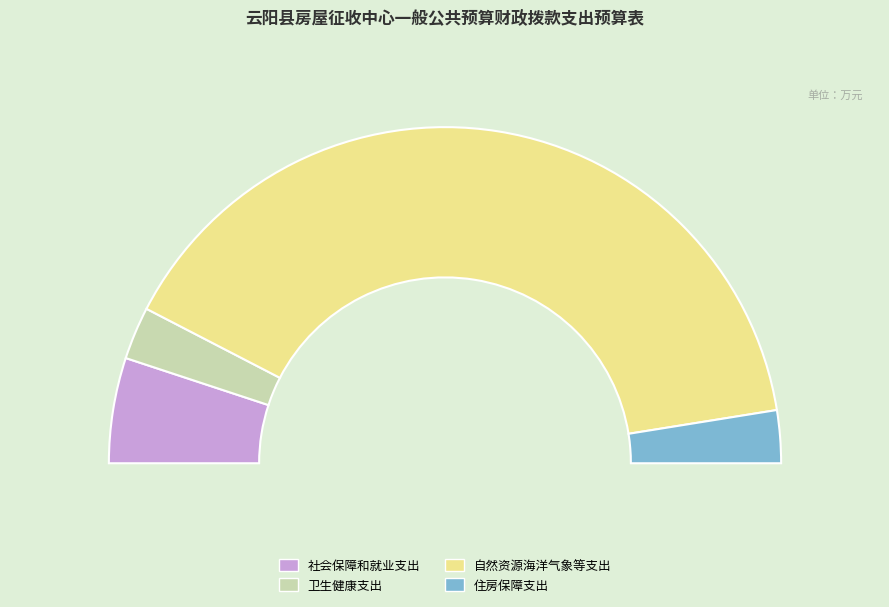

Do 社会保障和就业支出 and 住房保障支出 together represent more than half of the pie?

No